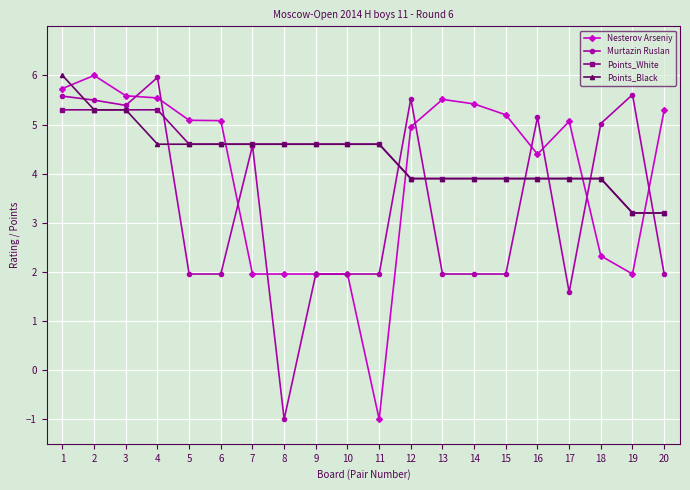

What is the difference between the Nesterov Arseniy values at 20 and 12?

0.3